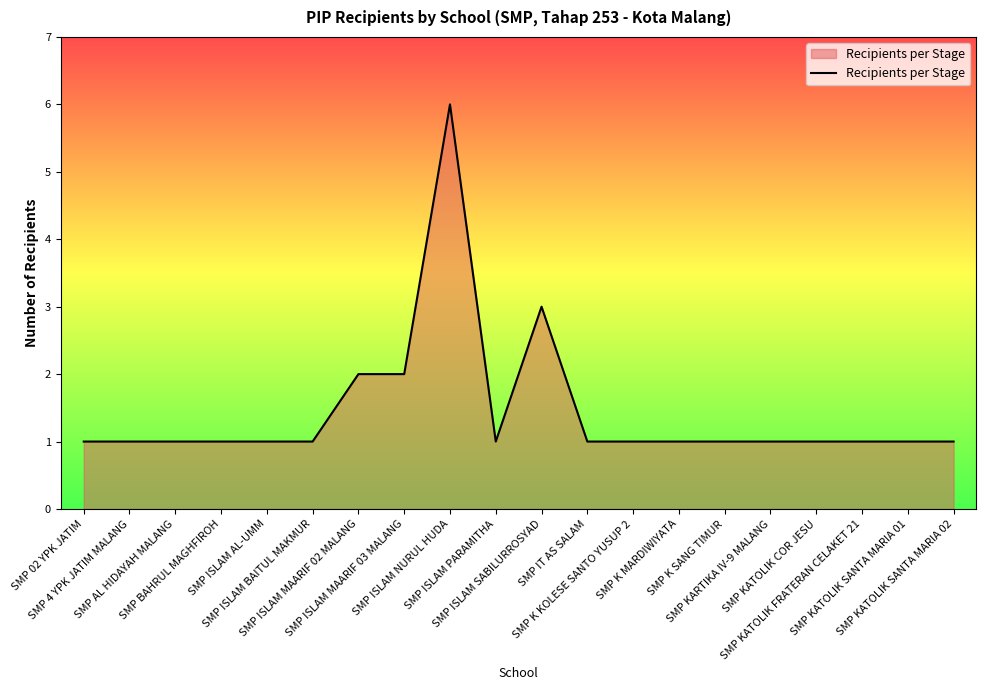

Which category has the highest value across all series?

SMP ISLAM NURUL HUDA